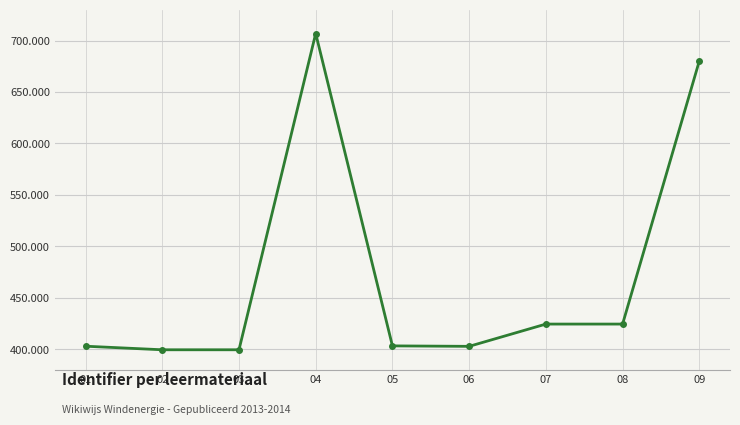

Does the chart have visible grid lines?

Yes